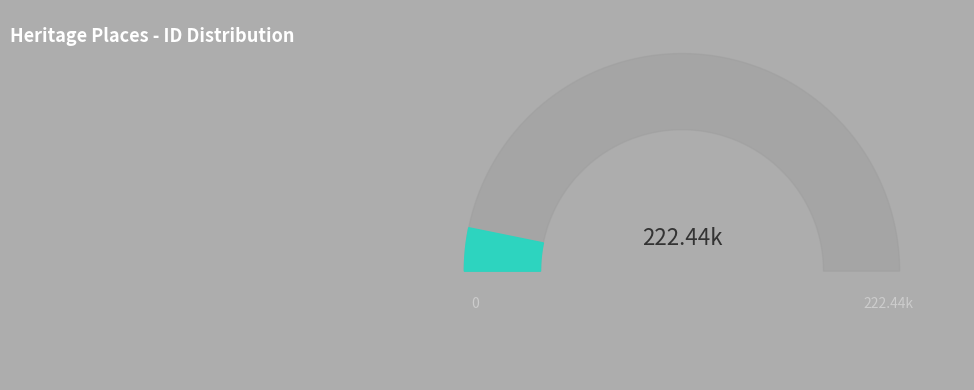

True or false: FLINDERS TELEGRAPH CABLE COMPLEX AND PIER accounts for 81% of the total.

False